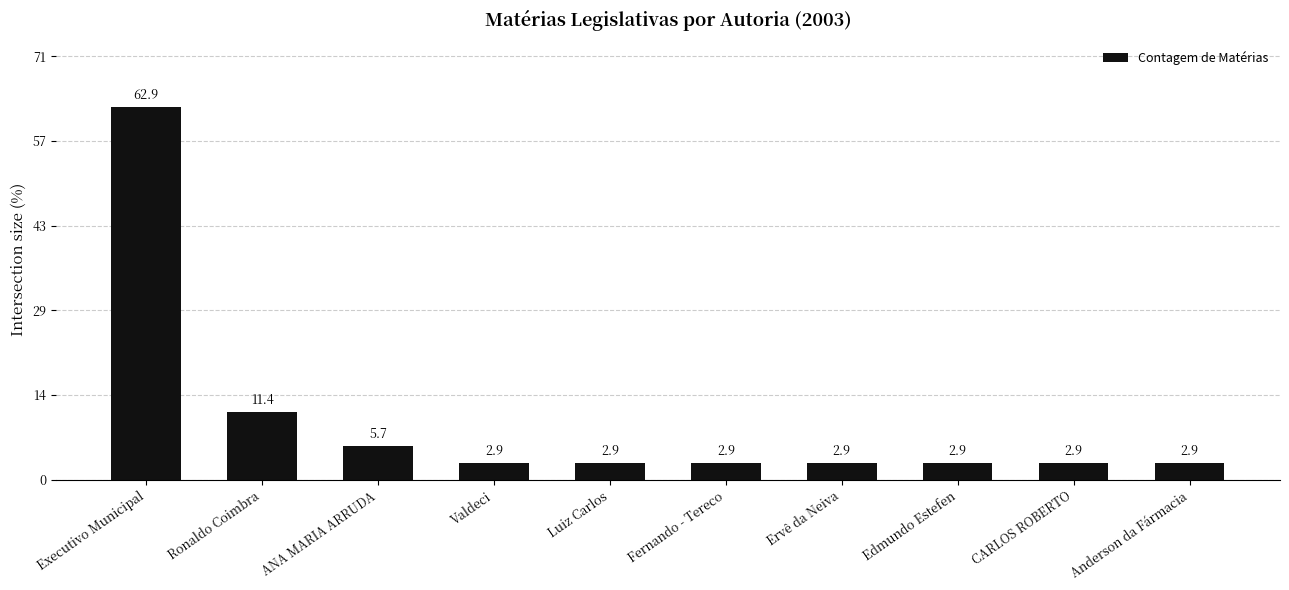

At which label is the value closest to 11?

Ronaldo Coimbra